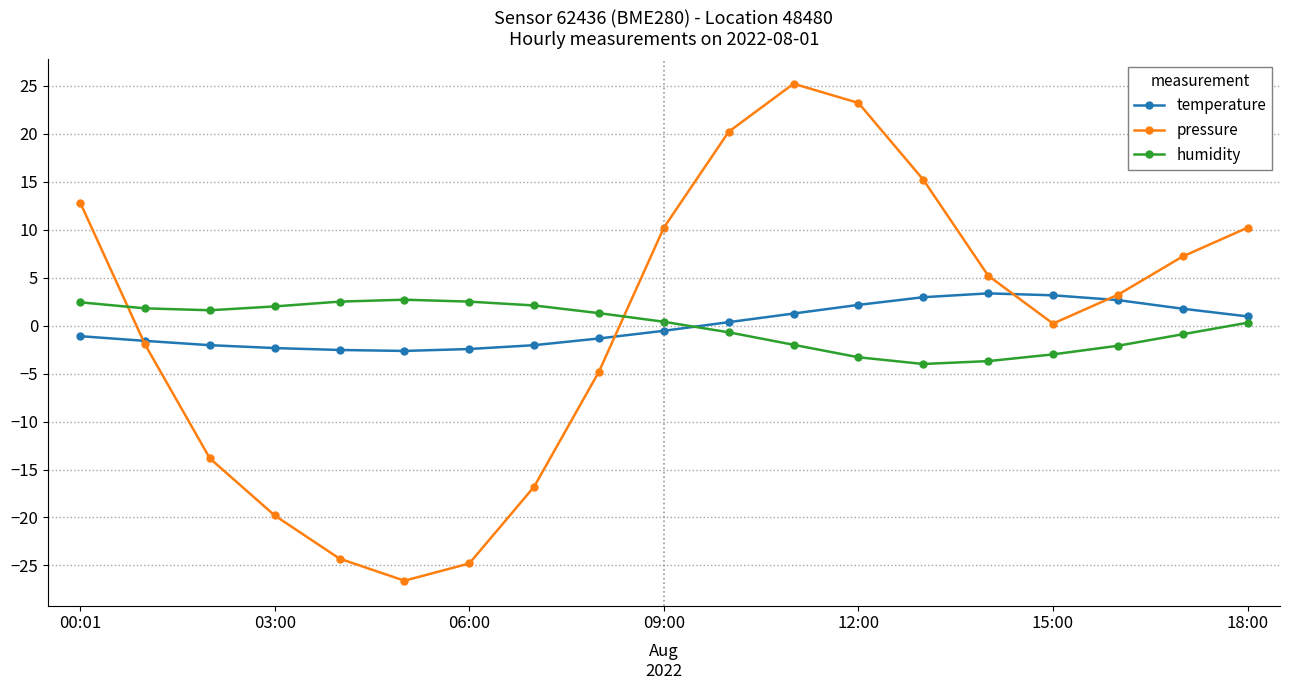

At how many categories does at least one series exceed 16?

3